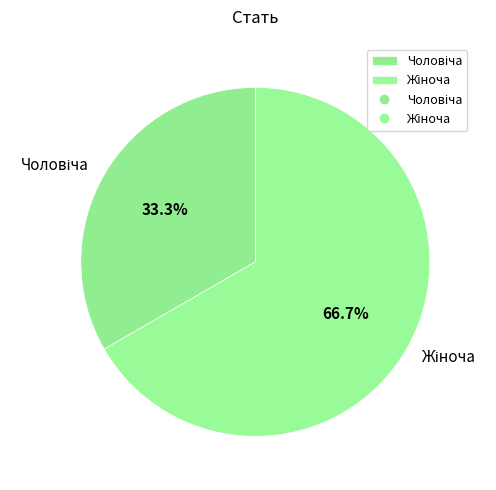

To the nearest percent, what is the average slice percentage?

50%